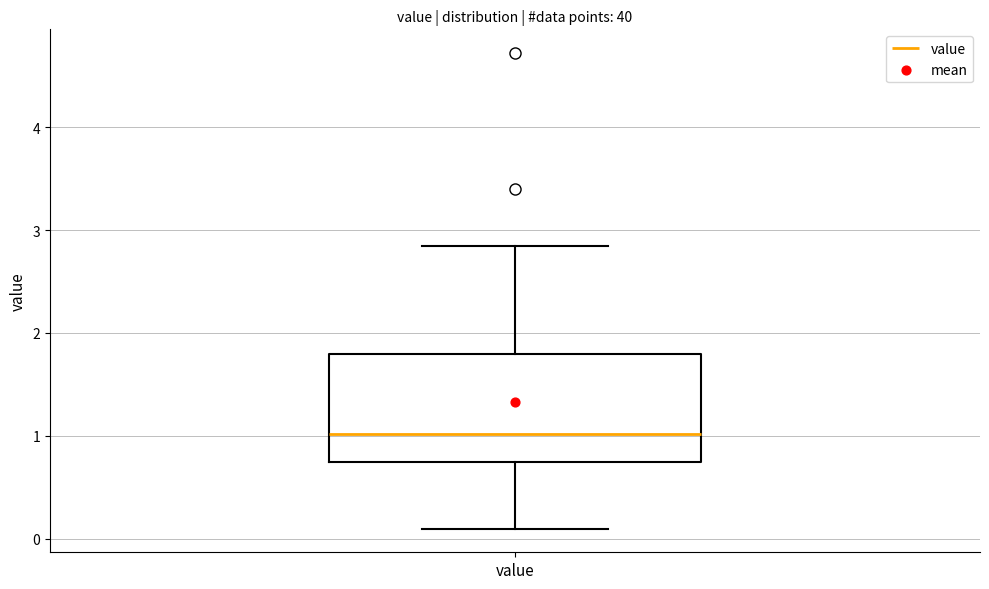

Transcribe this box plot: give where the median line is, the range the box spans, and where the two whiskers end, as read against the y-axis. The values are not printed on the chart, so give them approximately, as read against the axis.

median 1.0, box 0.7 to 1.8, whiskers 0.1 to 2.9